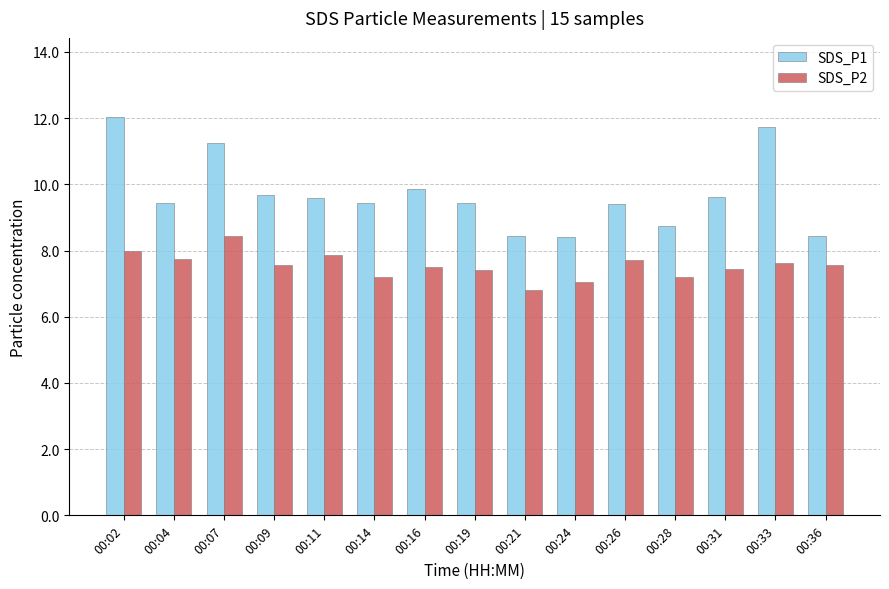

What is the sum of all SDS_P2 values?

113.1